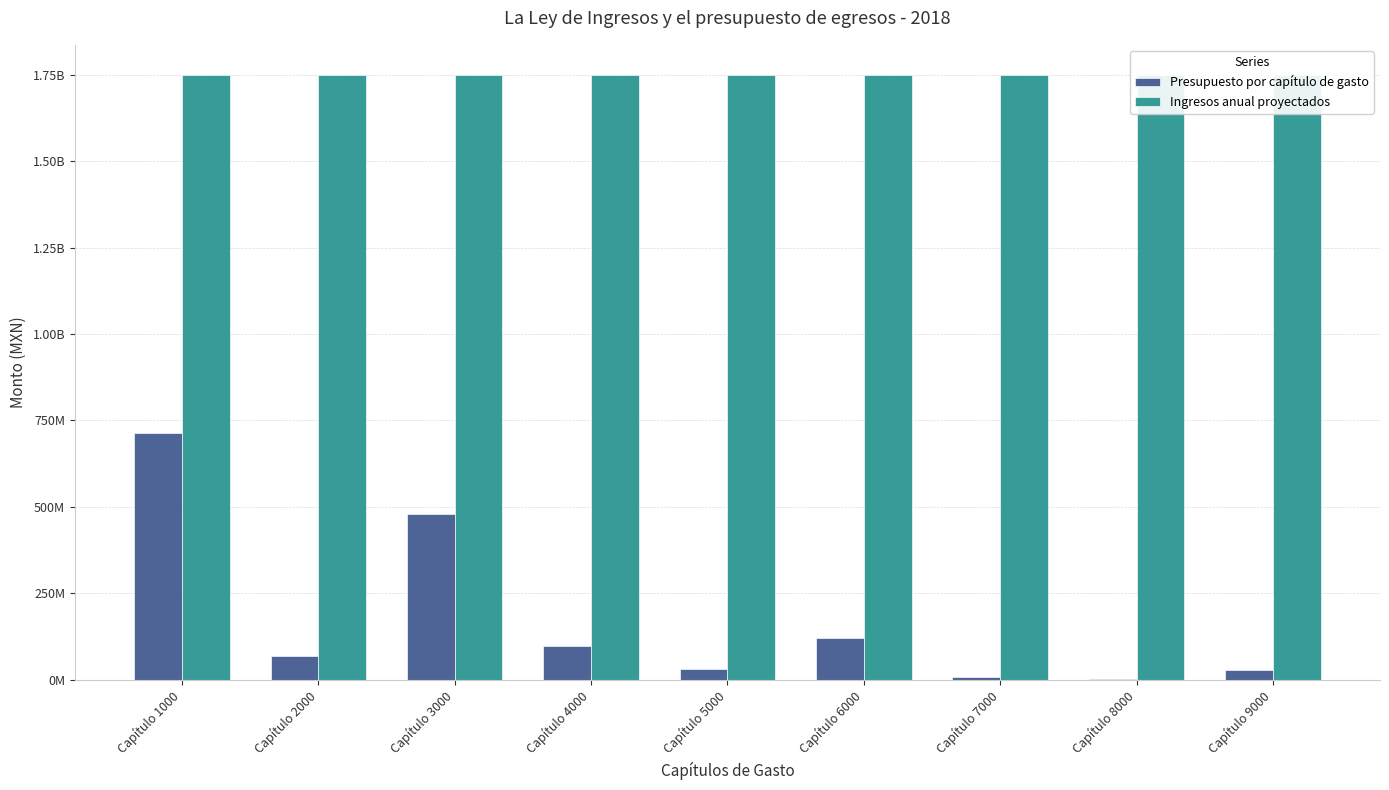

List the series in order of their peak value, highest first.

Ingresos anual proyectados, Presupuesto por capítulo de gasto